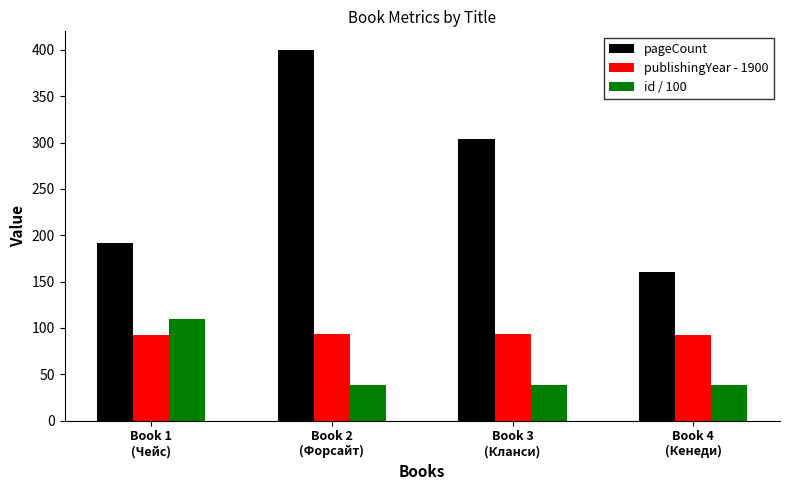

How many bars are there in total?

12